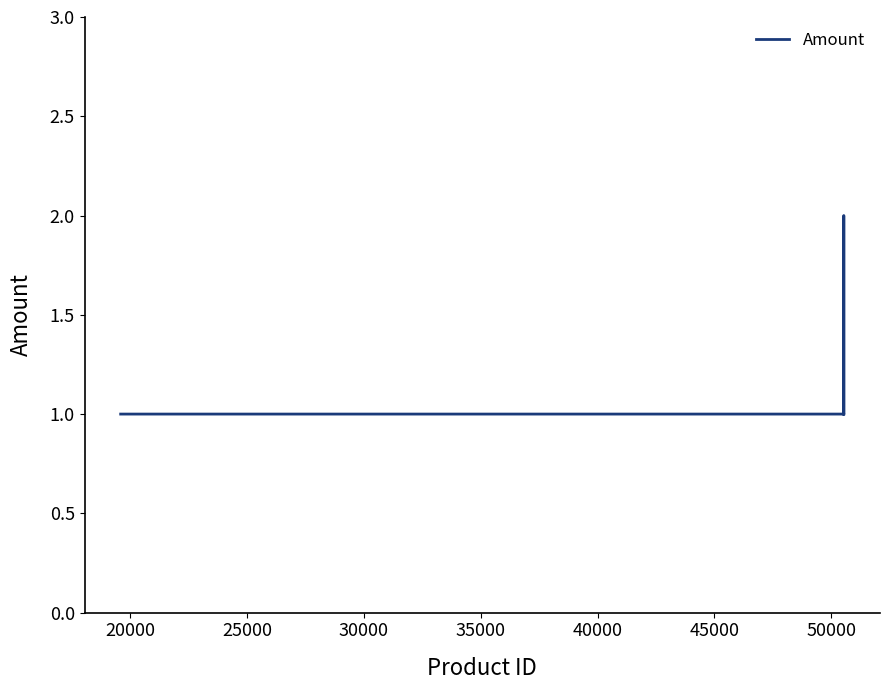

True or false: the data has more than 2 interior local peaks.

False